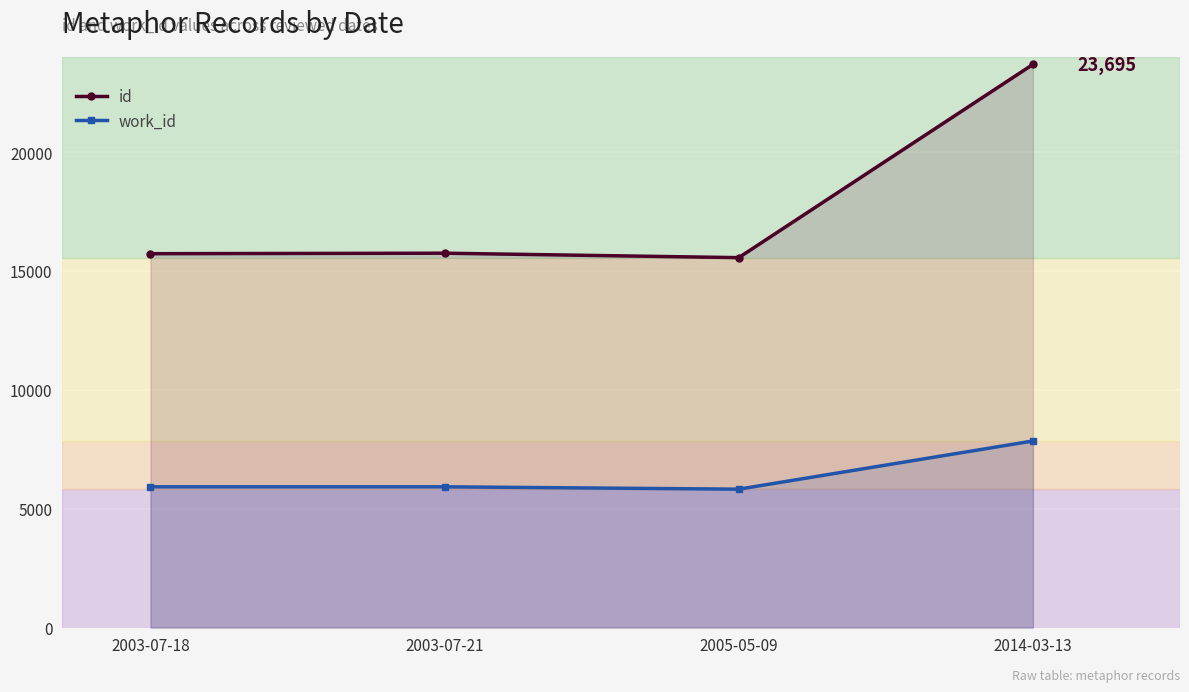

Which category has the highest value in the id series?

2014-03-13